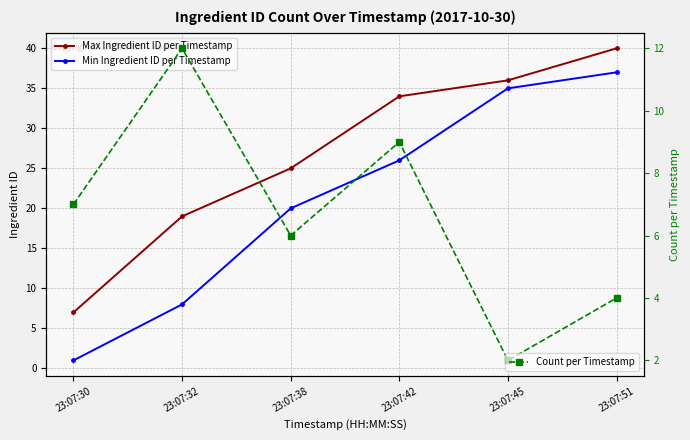

Read the Count per Timestamp value at 23:07:30, to the nearest 10.

10